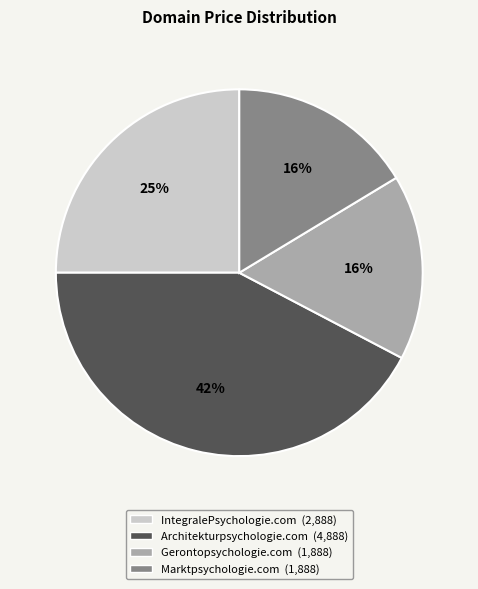

Is there a majority slice in this chart?

No